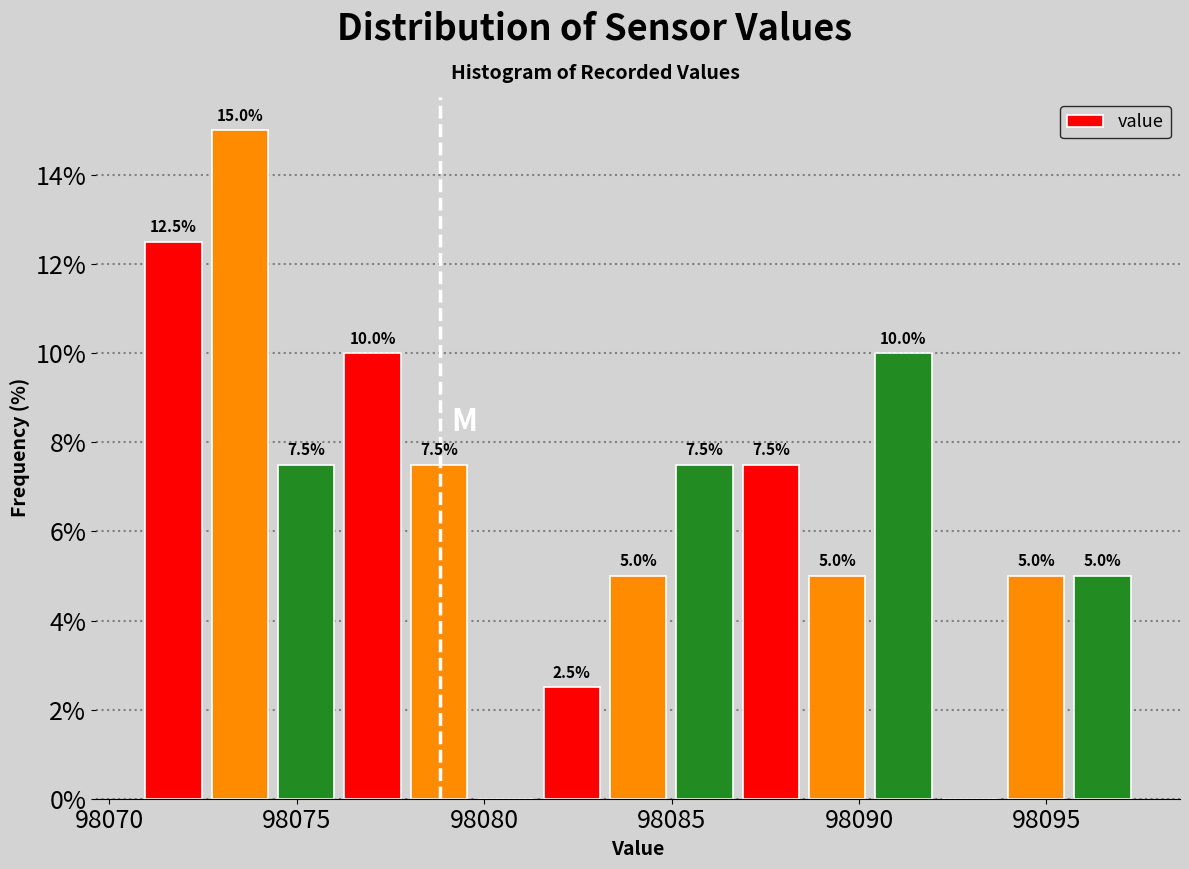

Around what value on the x-axis is the tallest bar? Give the approximate position of its centre, as read against the axis.

98073.5